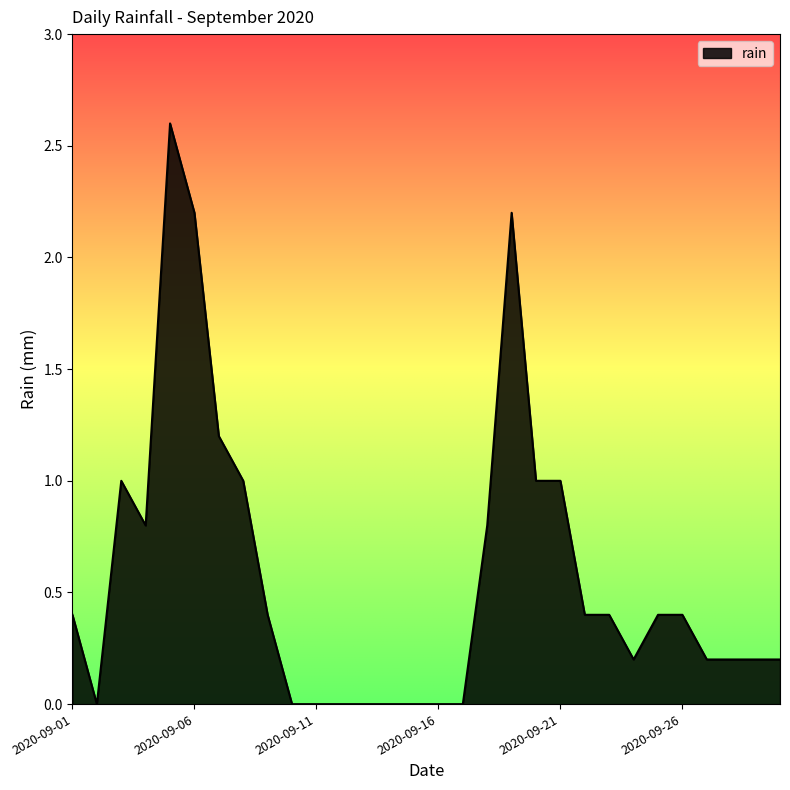

What is the average value?

0.6